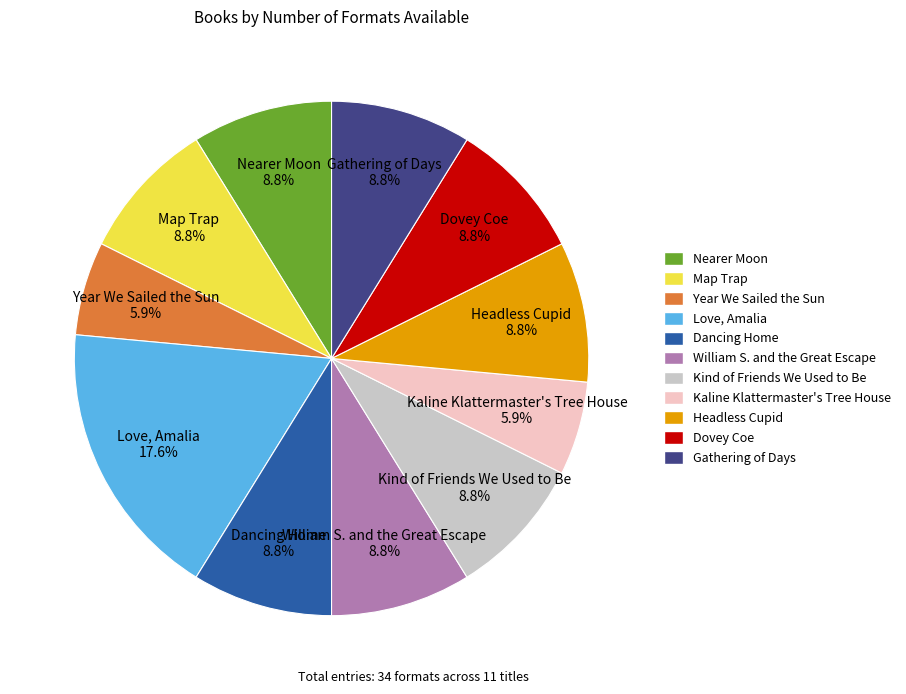

What portion of the pie excludes Dovey Coe?

91.2%